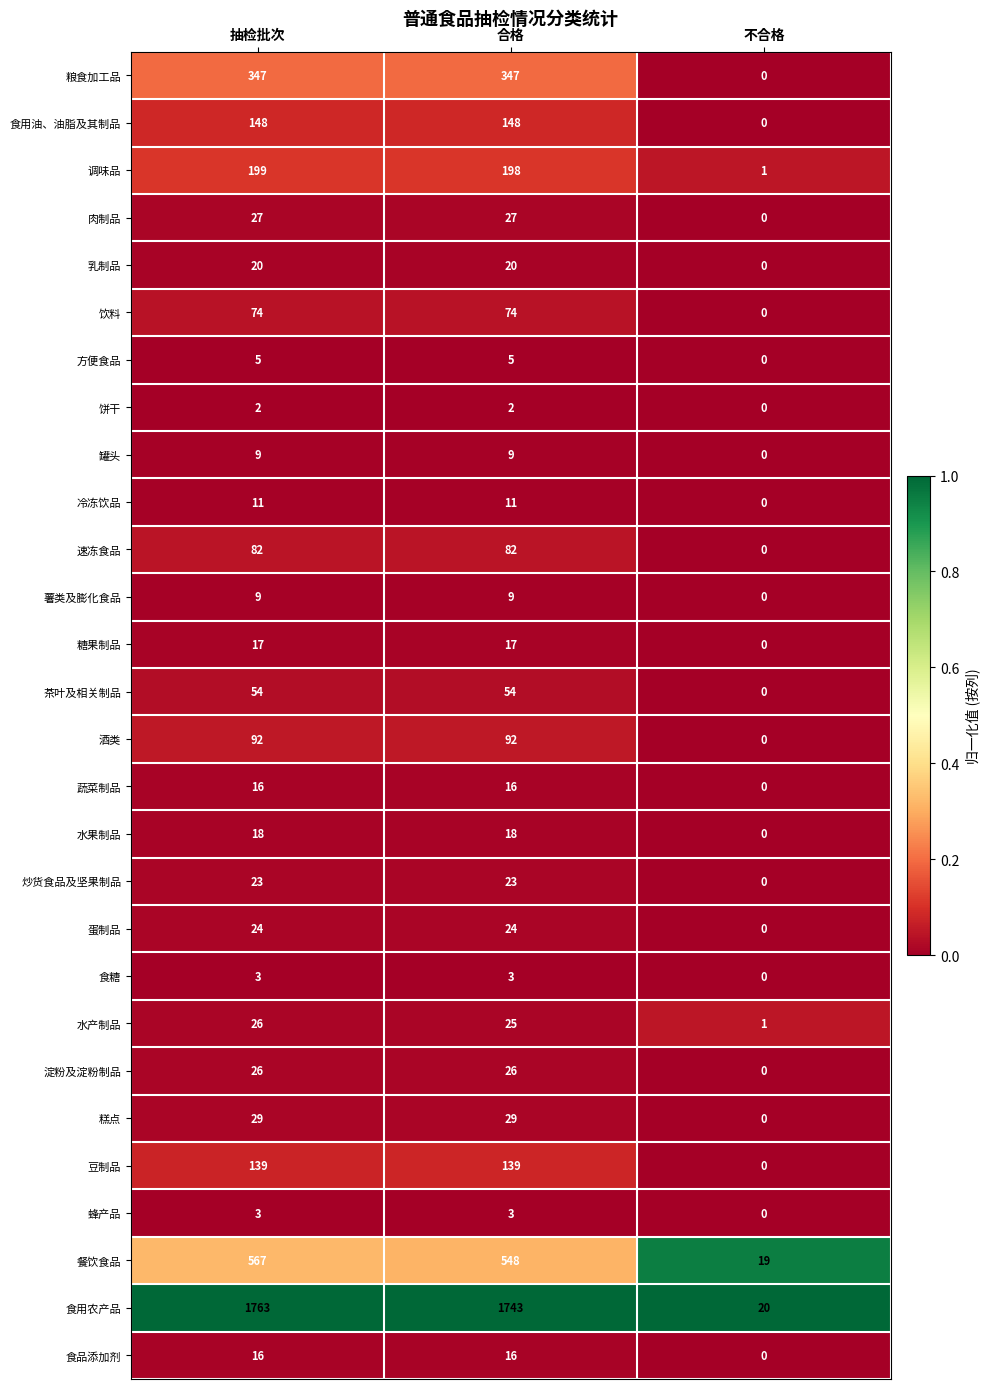

Which series changed the most between 合格 and 不合格?

食用农产品